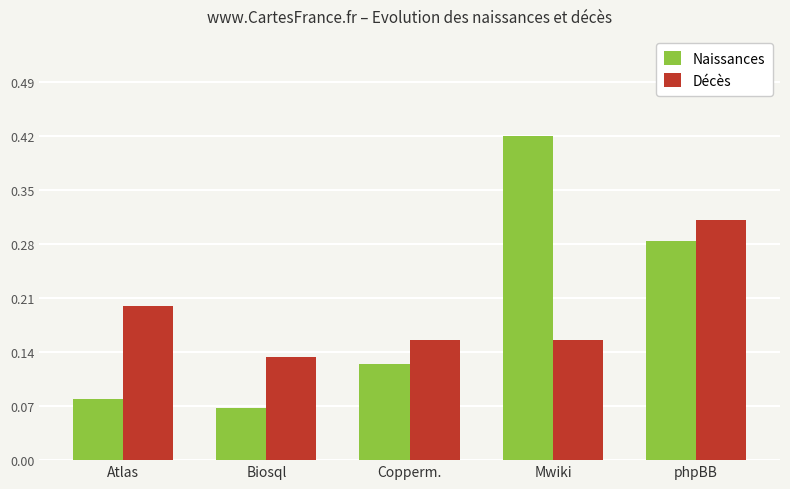

Rank the categories by Naissances value from lowest to highest.

Biosql, Atlas, Copperm., phpBB, Mwiki